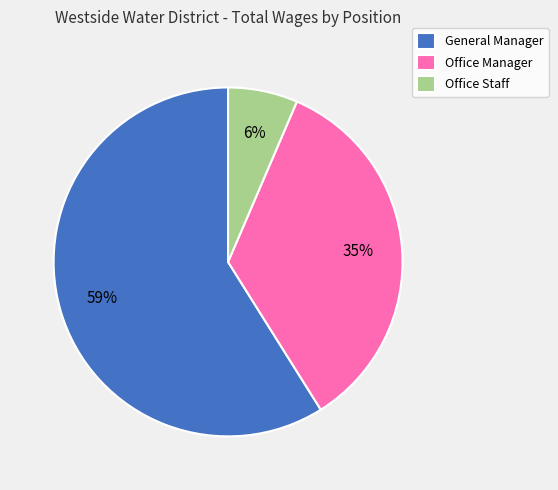

Approximately how many times larger is the value at Office Manager compared to General Manager?

0.6